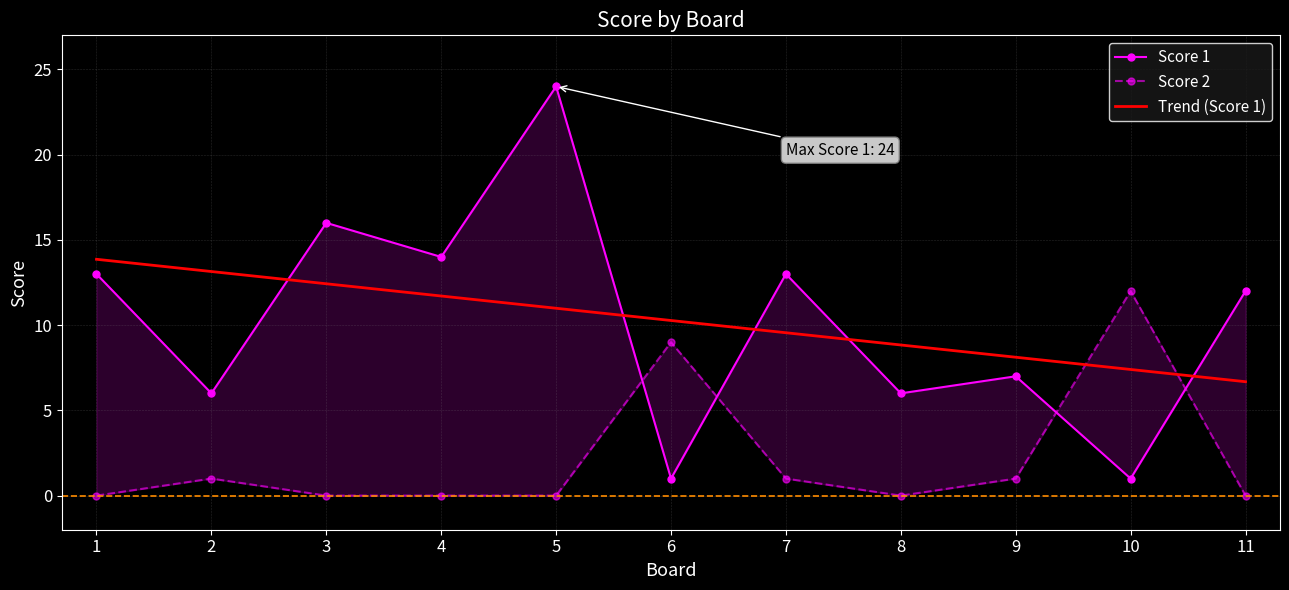

At which category is the sum across all series the highest?

5